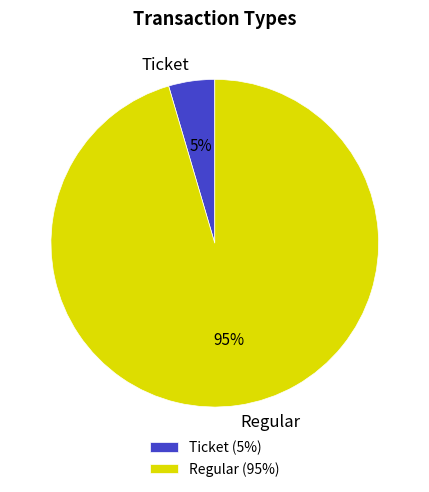

Do Regular and Ticket together represent more than half of the pie?

Yes